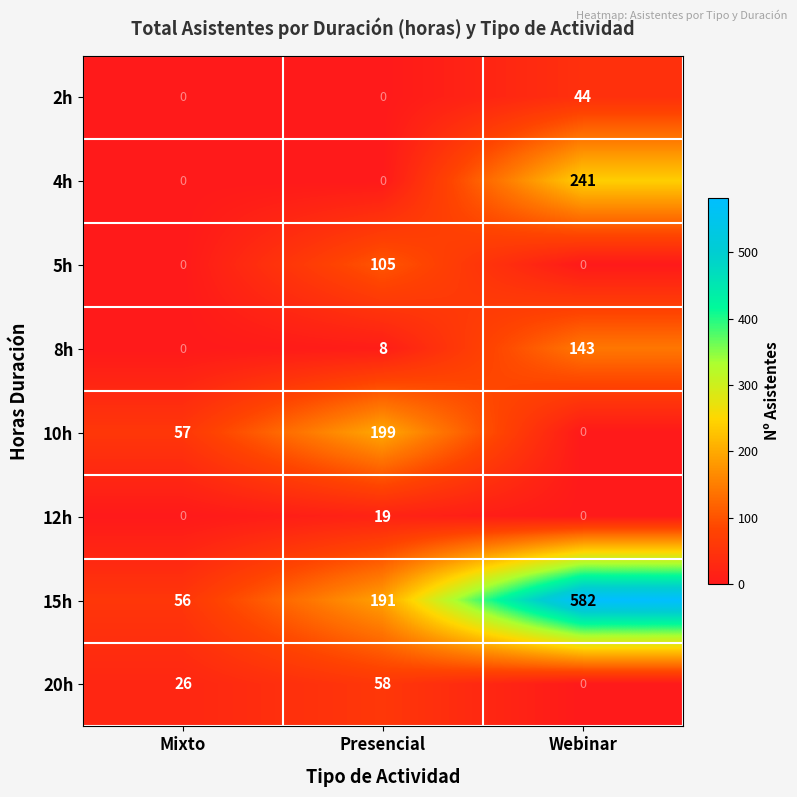

At which label is 8h closest to 71?

Presencial